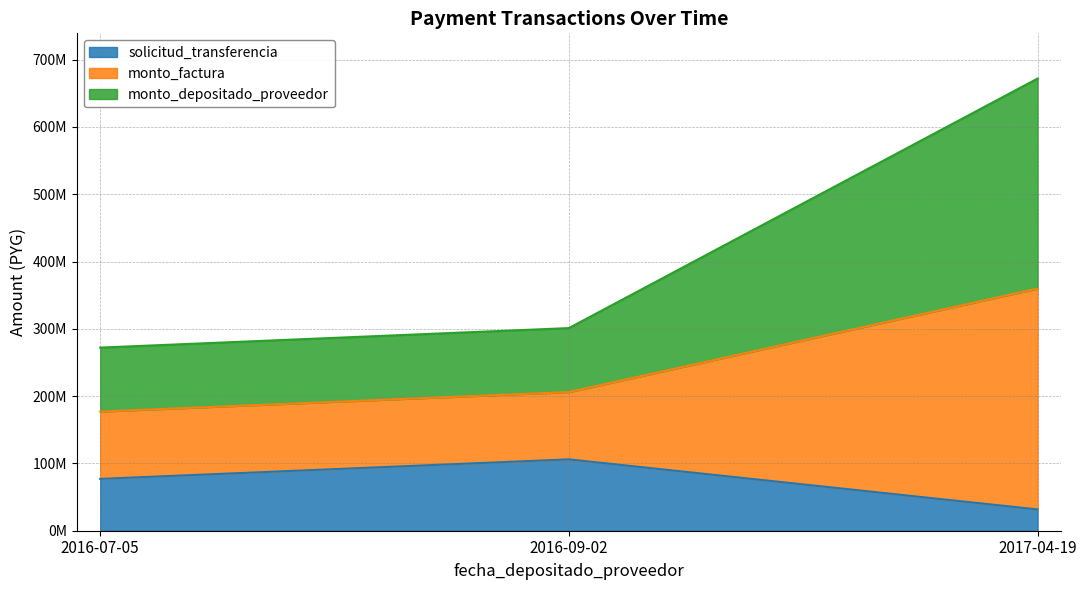

Which category has the highest value in the monto_depositado_proveedor series?

2017-04-19